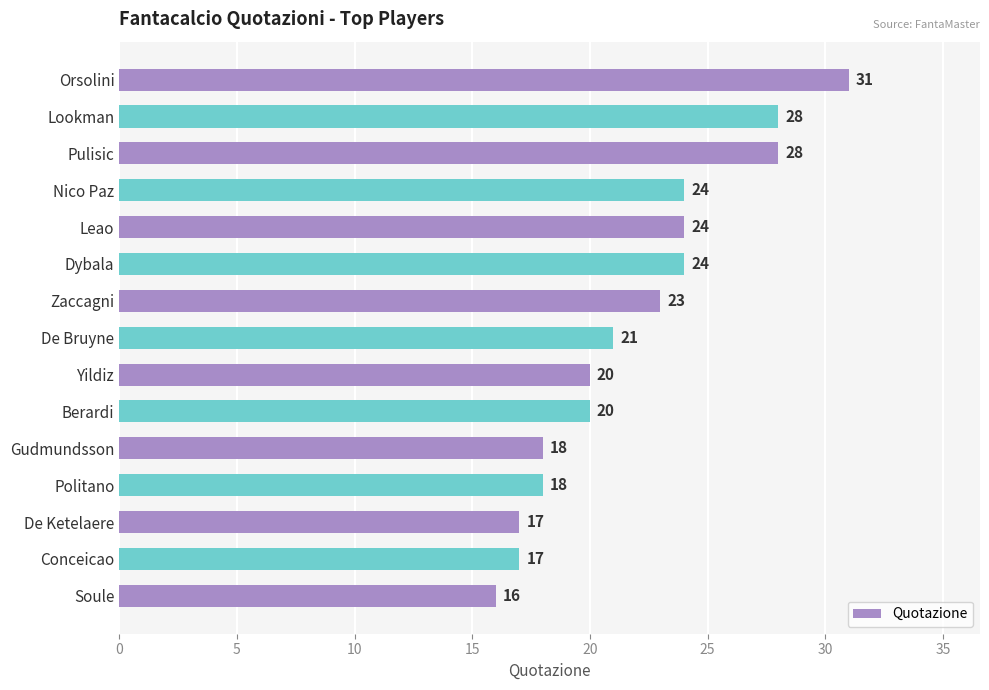

What is the minimum value shown in the chart?

16